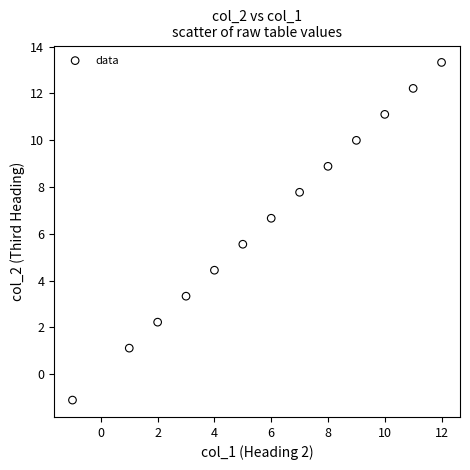

What is the range of Y values (max minus min)?

14.4